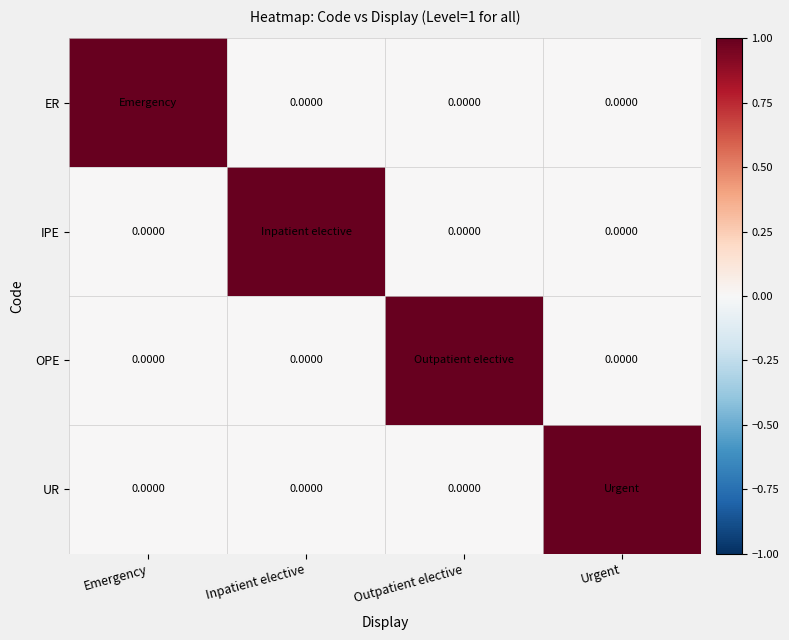

What is the total value across all series at Outpatient elective?

1